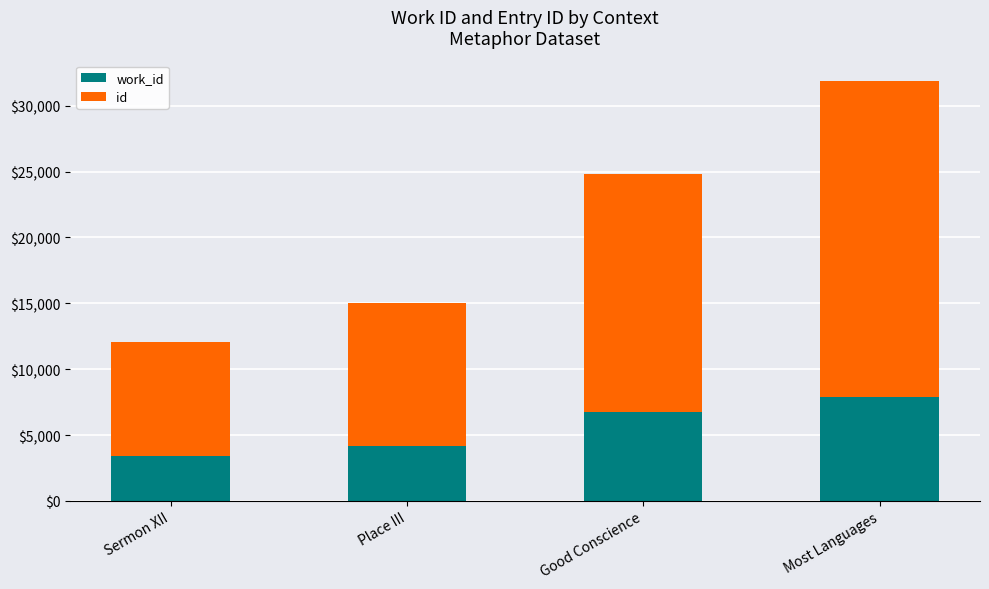

What is the total value across all series at Most Languages?

31841